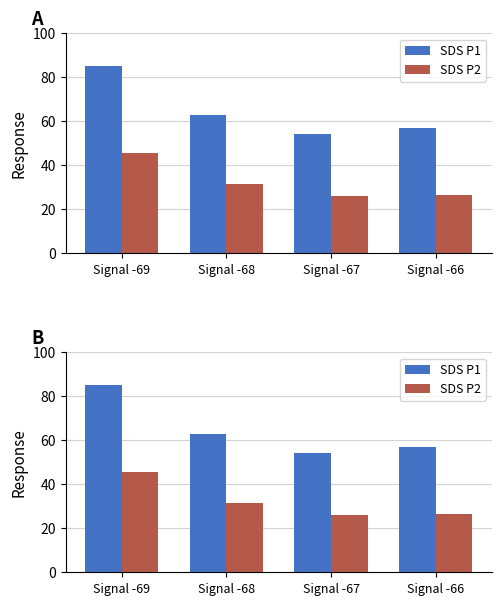

Which series has the largest total across all categories?

SDS P1